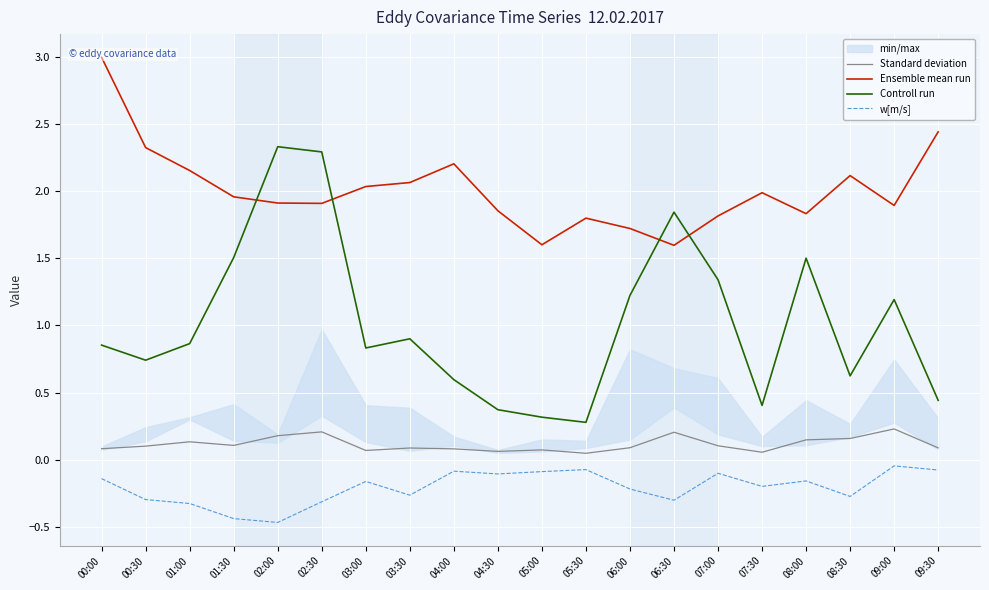

What is the label of the 9th point from the right?

05:30